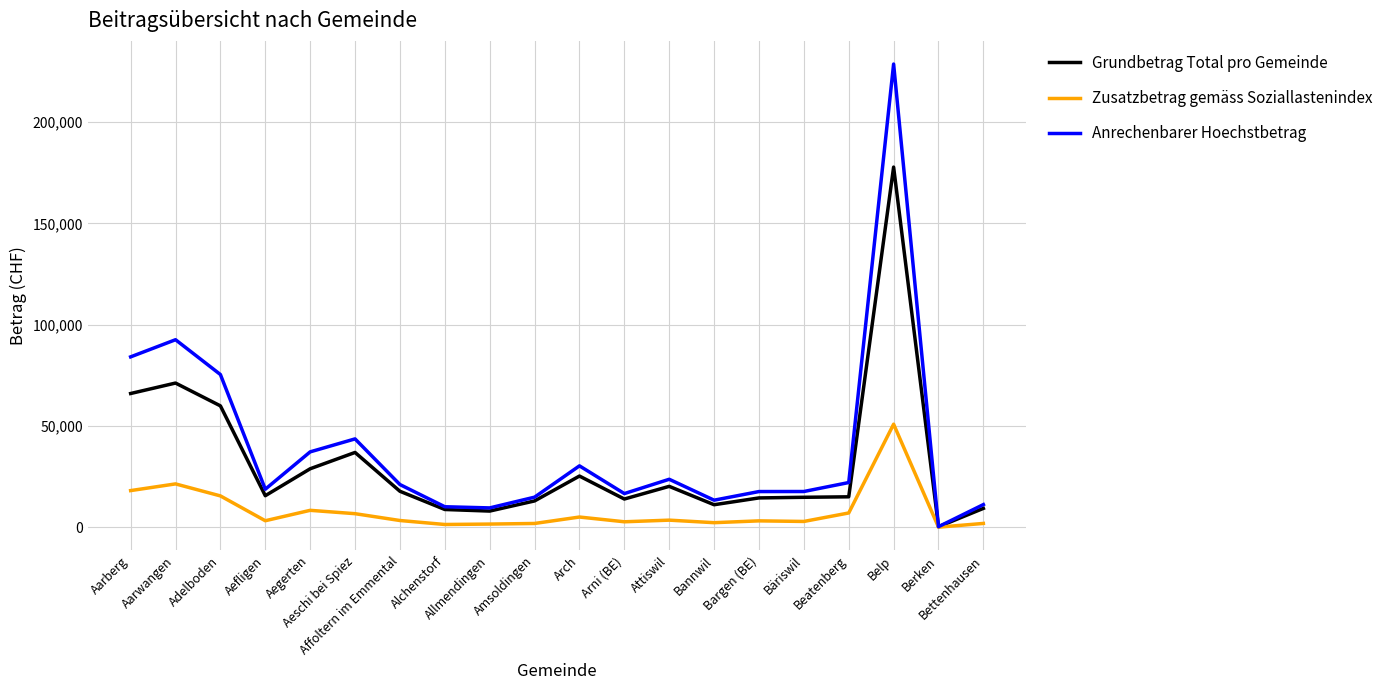

In Anrechenbarer Hoechstbetrag, how many points are higher than both neighbors (excluding endpoints)?

5